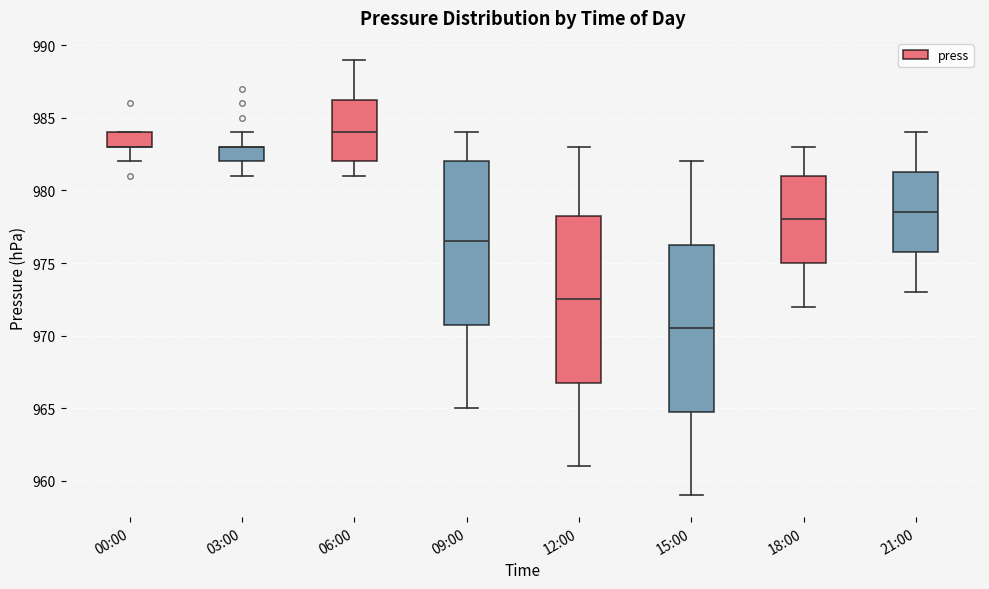

Reading left to right, transcribe this box plot: for each box, give where its median line is, the range the box spans, and where its two whiskers end, as read against the y-axis. The values are not printed on the chart, so give them approximately, as read against the axis.

00:00: median 983.0 (drawn on the box's lower edge), box 983.0 to 984.0, whiskers 982.0 to 984.0
03:00: median 983.0 (drawn on the box's upper edge), box 982.0 to 983.0, whiskers 981.0 to 984.0
06:00: median 984.0, box 982.0 to 986.5, whiskers 981.0 to 989.0
09:00: median 976.5, box 971.0 to 982.0, whiskers 965.0 to 984.0
12:00: median 972.5, box 967.0 to 978.5, whiskers 961.0 to 983.0
15:00: median 970.5, box 965.0 to 976.5, whiskers 959.0 to 982.0
18:00: median 978.0, box 975.0 to 981.0, whiskers 972.0 to 983.0
21:00: median 978.5, box 976.0 to 981.5, whiskers 973.0 to 984.0